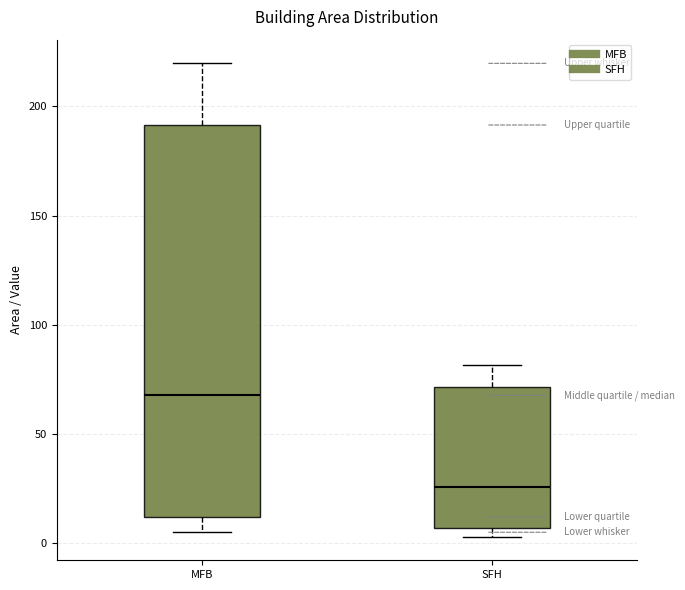

Reading left to right, transcribe this box plot: for each box, give where its median line is, the range the box spans, and where its two whiskers end, as read against the y-axis. The values are not printed on the chart, so give them approximately, as read against the axis.

MFB: median 70, box 10 to 190, whiskers 5 to 220
SFH: median 25, box 5 to 70, whiskers 5 (just below the box's lower edge) to 80